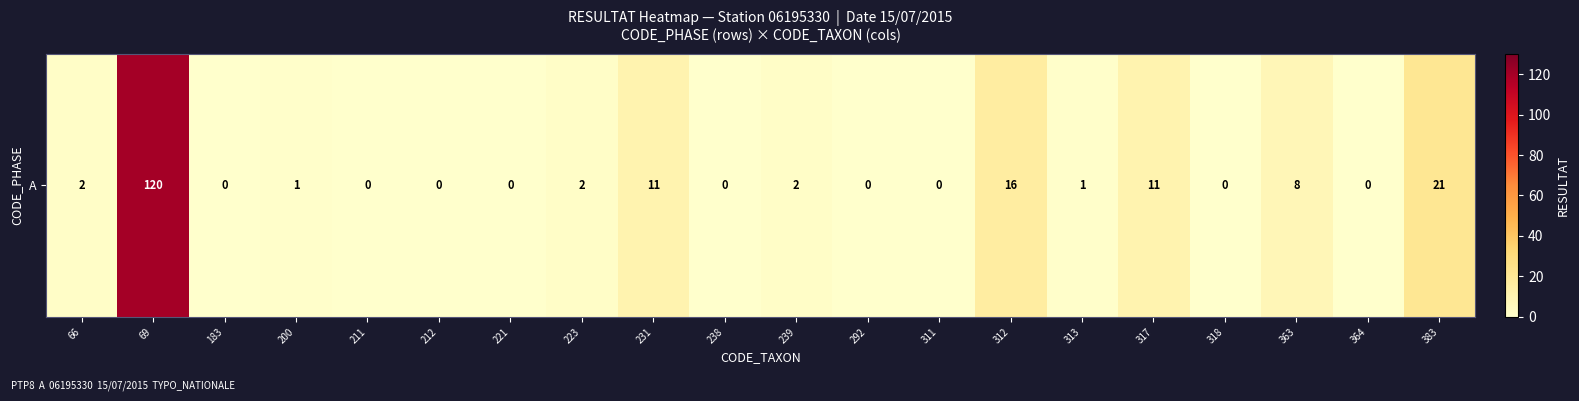

At which label does the data first exceed 1?

66